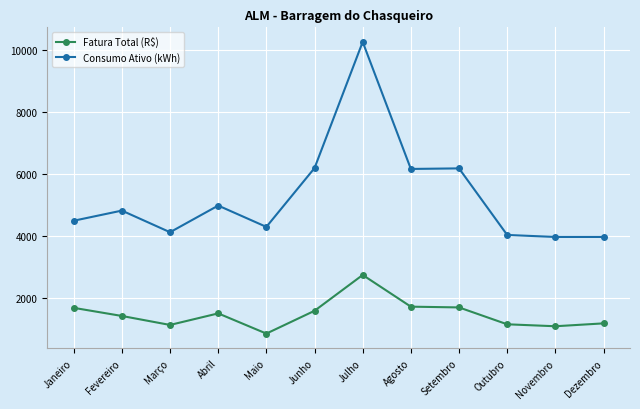

True or false: Fatura Total (R$) and Consumo Ativo (kWh) cross at least once.

False